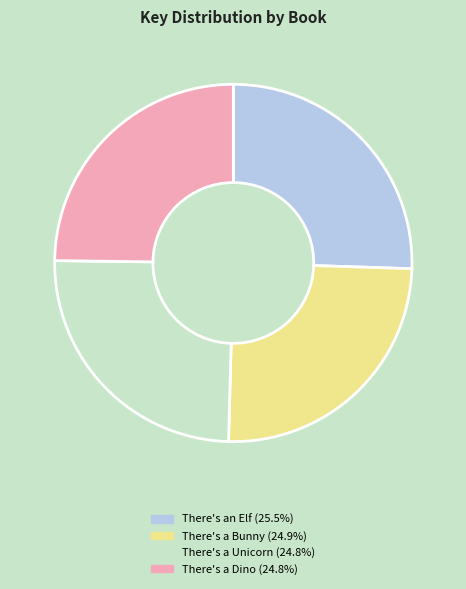

How many segments does this pie chart have?

4